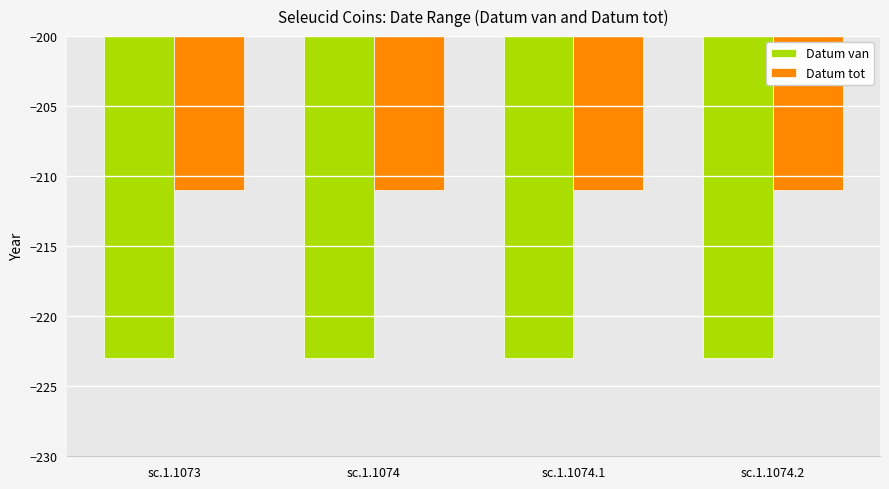

Is the value of Datum tot at sc.1.1074.1 greater than the value of Datum van at sc.1.1073?

Yes